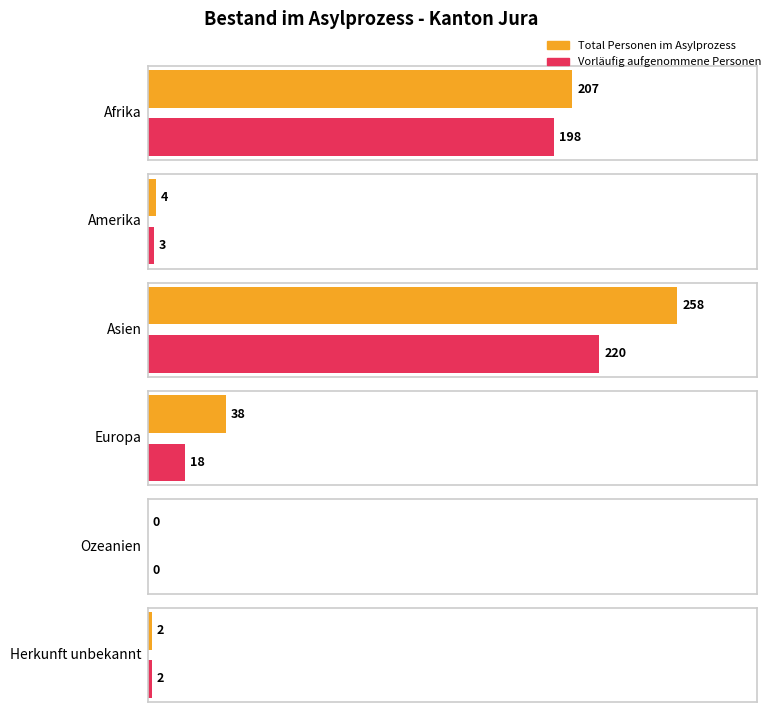

What is the difference between the Total Personen values at Afrika and Asien?

51